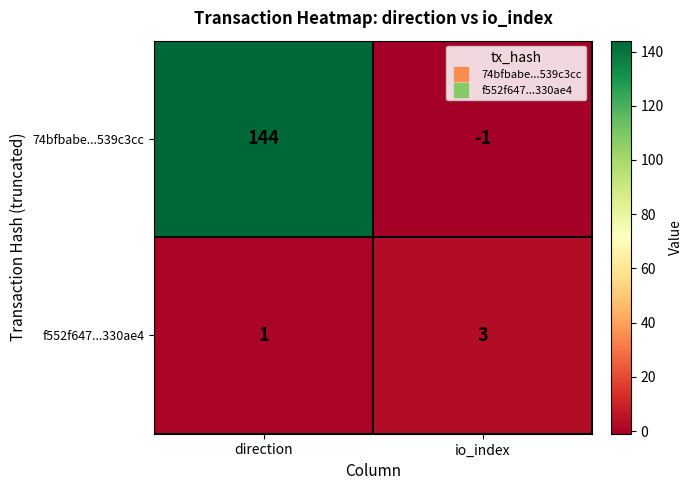

Reading left to right, list all the values displayed in this chart.

74bfbabe...539c3cc: direction=144	io_index=-1
f552f647...330ae4: direction=1	io_index=3